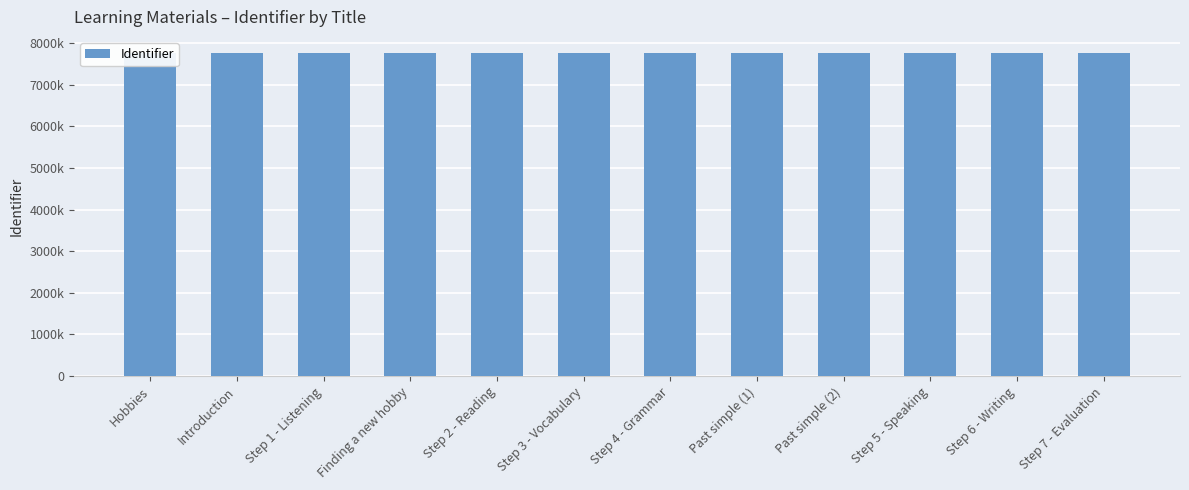

What is the difference between the values at Step 4 - Grammar and Step 6 - Writing?

8